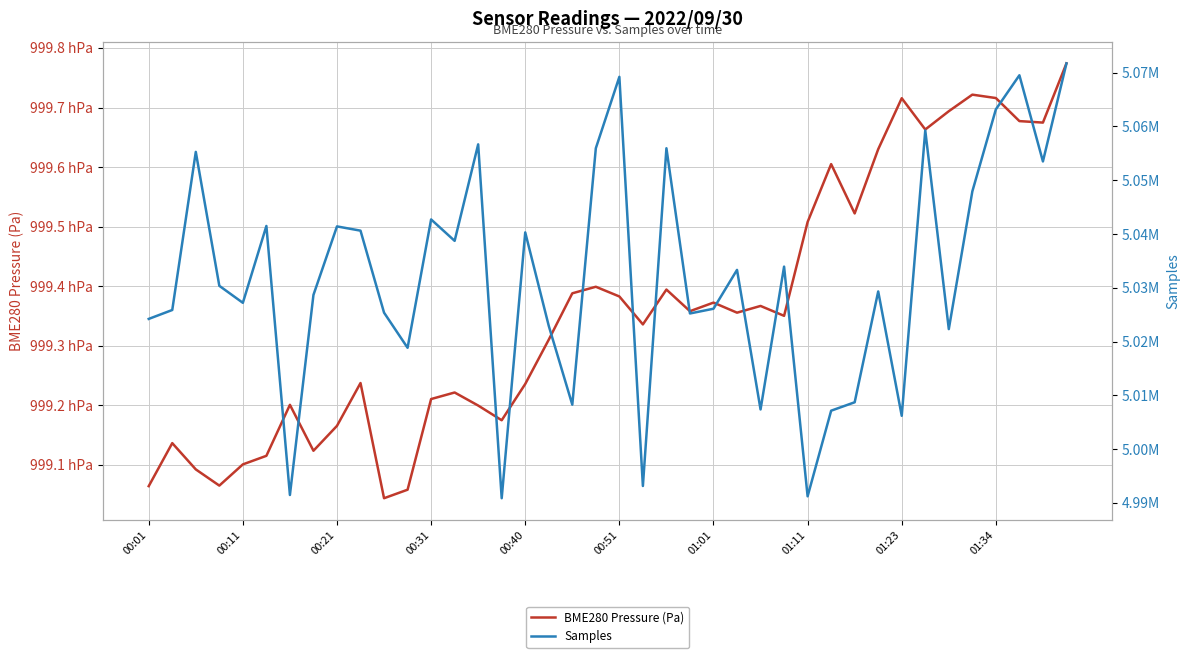

What is the label of the 24th point from the left?

23